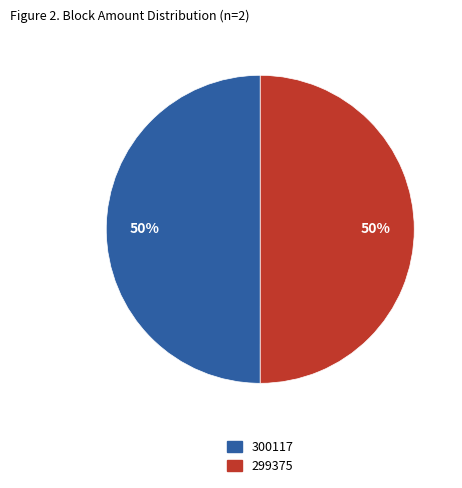

Approximately how many times larger is the value at 299375 compared to 300117?

1.0